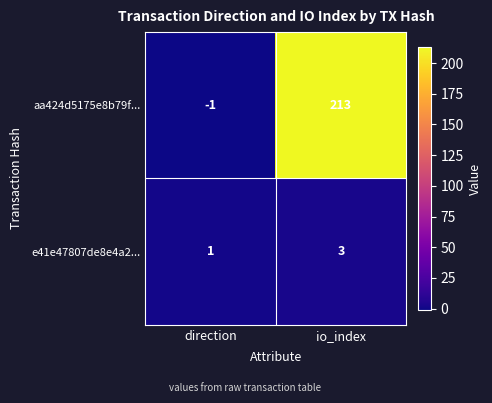

Count the number of data series in this chart.

2